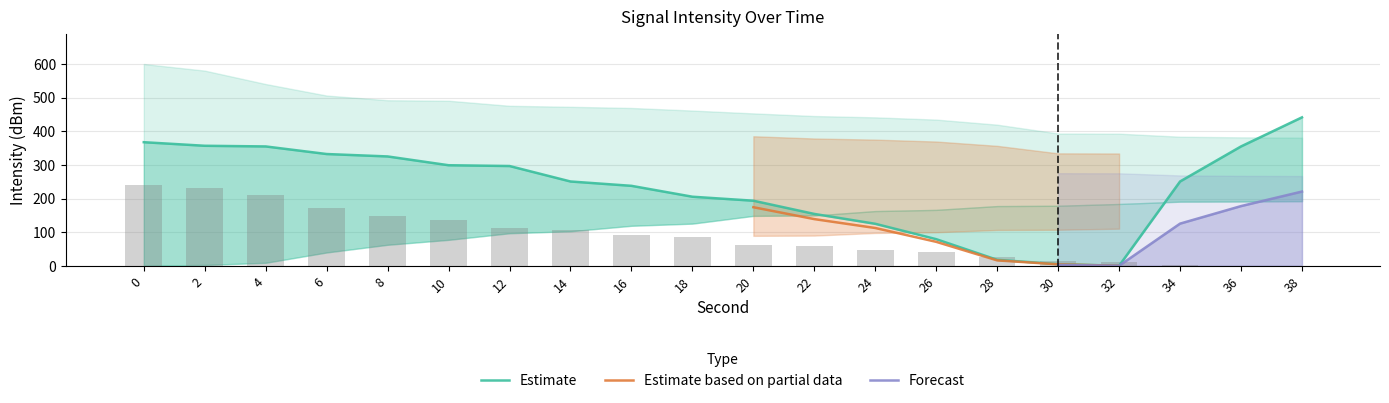

What is the total value across all series at 14?

357.6